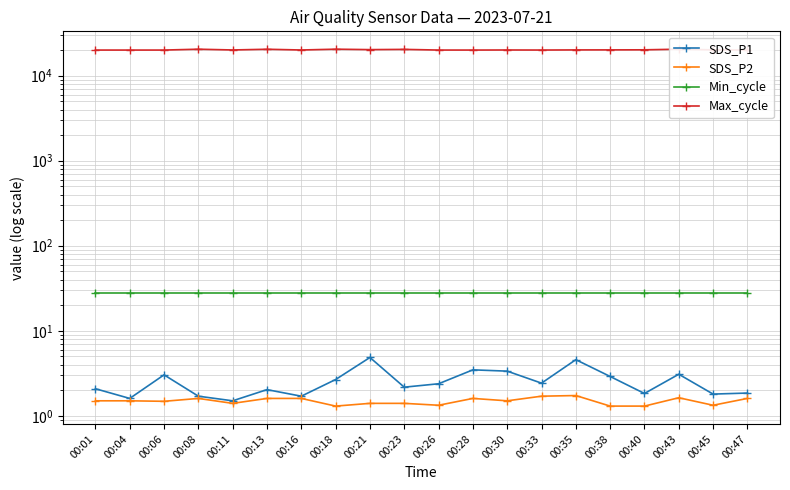

True or false: Max_cycle and Min_cycle cross at least once.

False